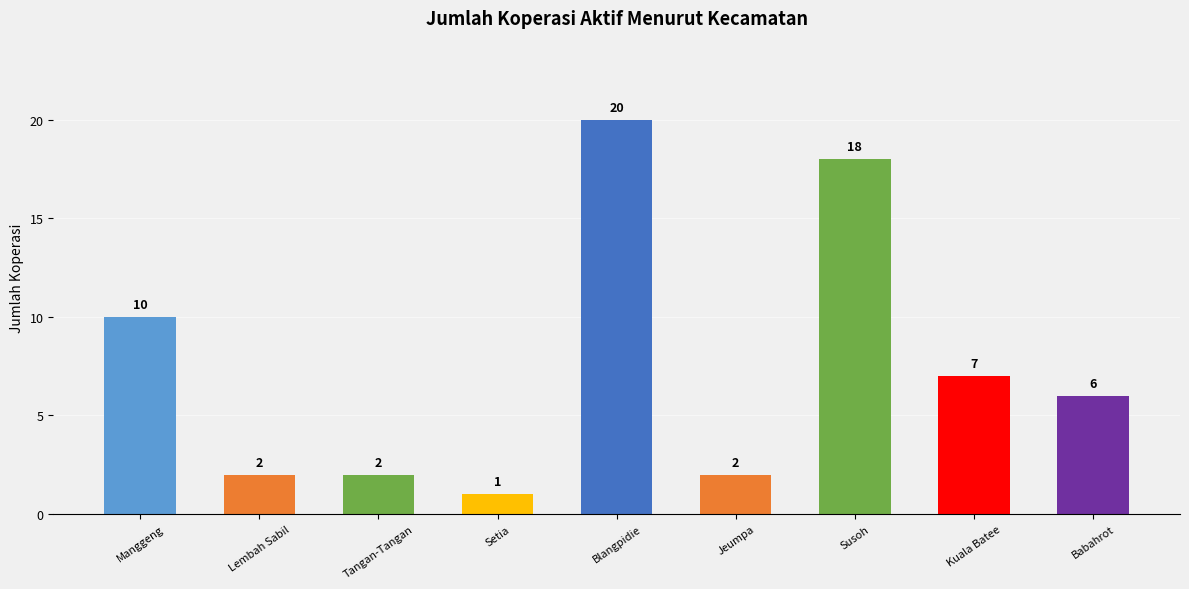

What is the change in value from Lembah Sabil to Blangpidie?

+18